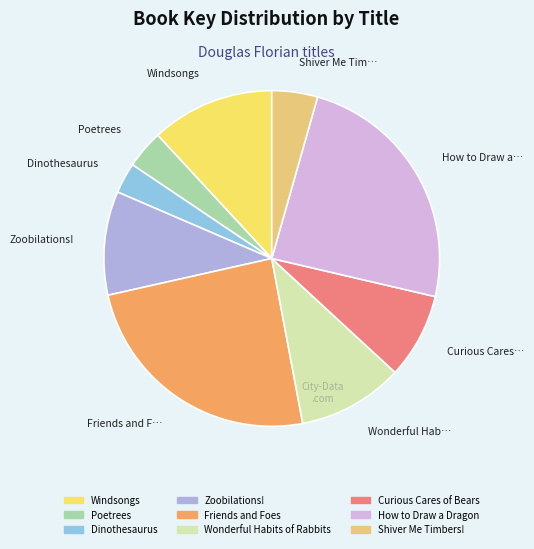

Is there a majority slice in this chart?

No